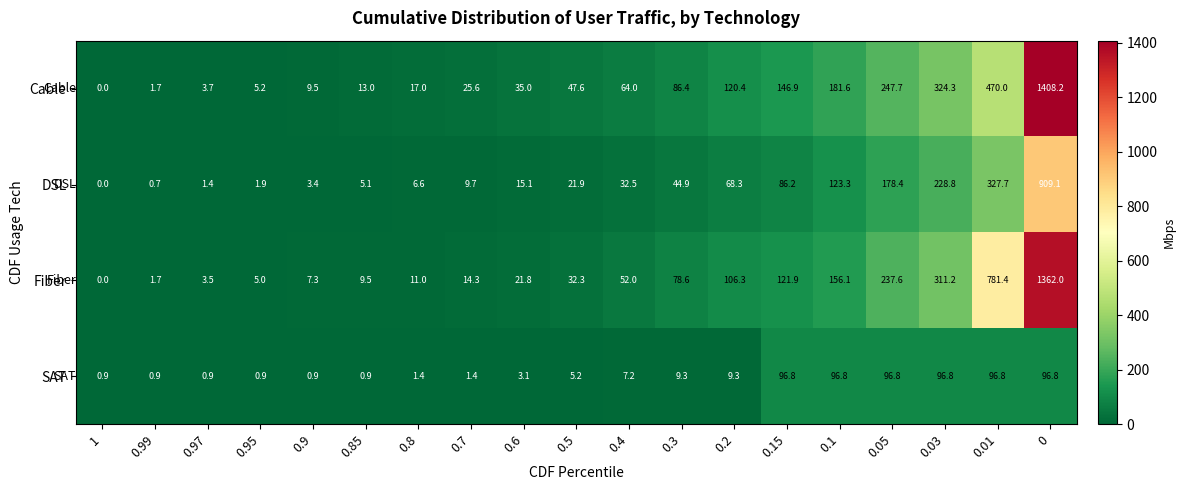

At which label does SAT first exceed 5?

0.5